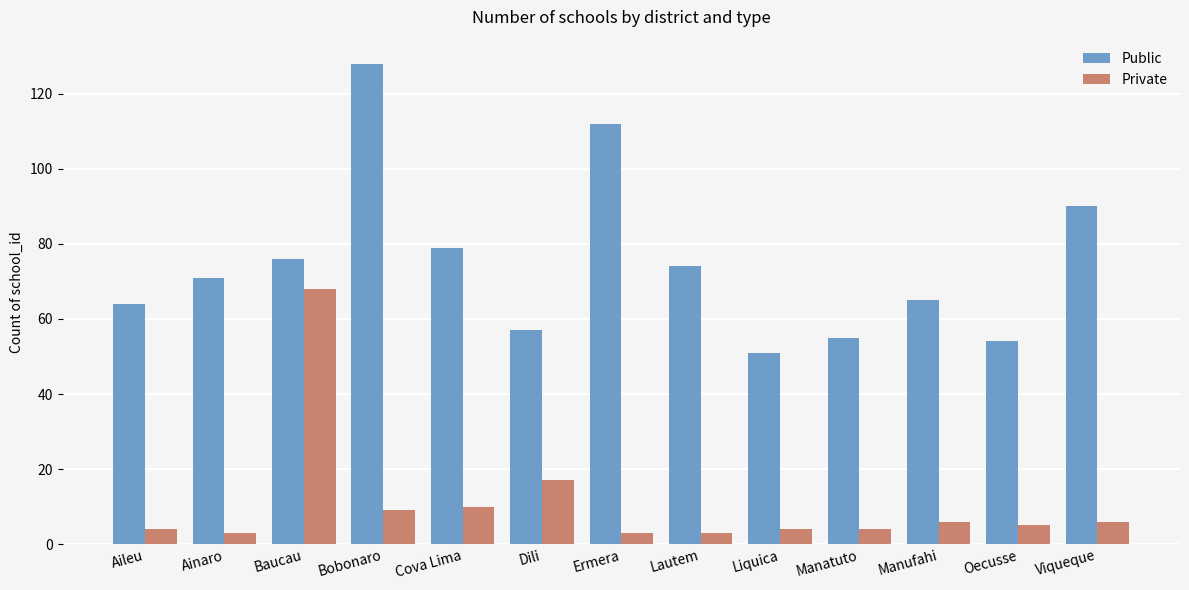

Which series changed the most between Aileu and Viqueque?

Public